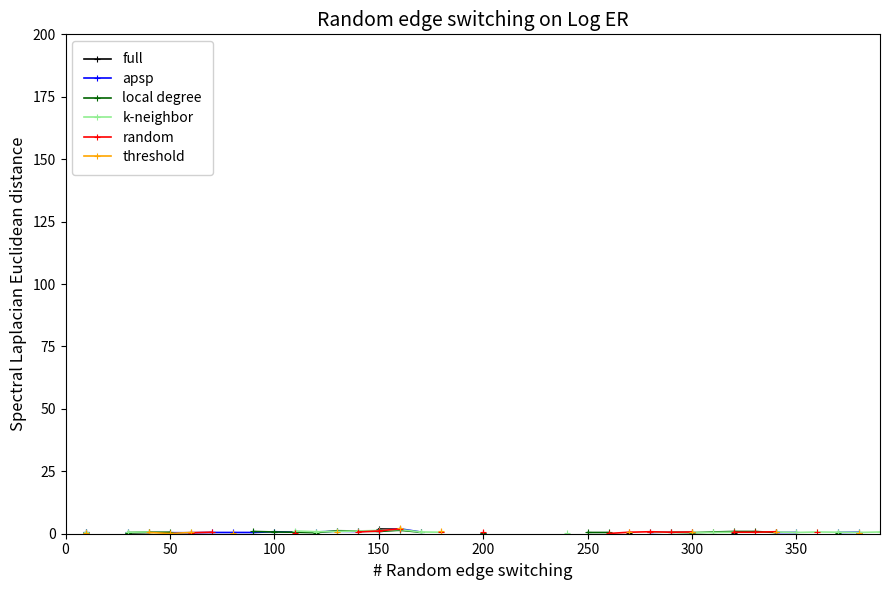

How many interior local peaks does the local degree series have?

2